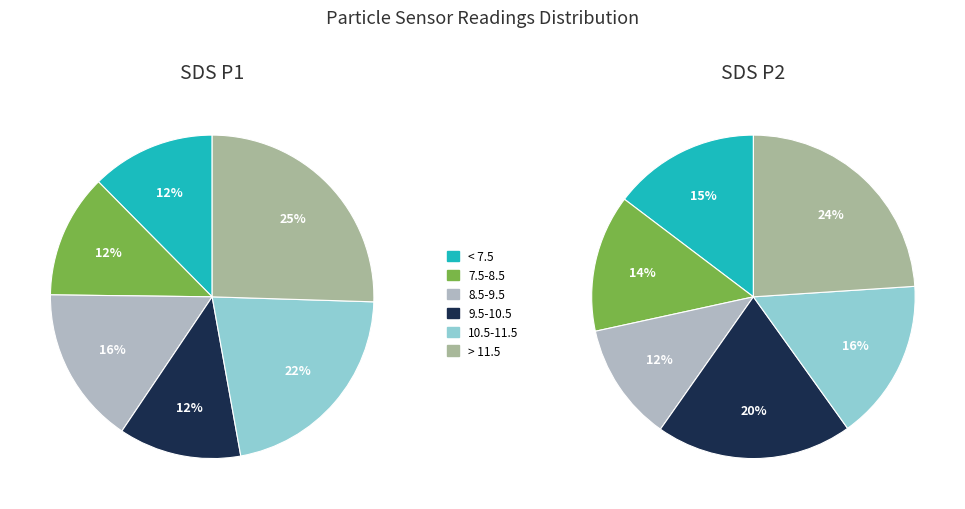

Is there any slice that represents more than half of the pie?

No